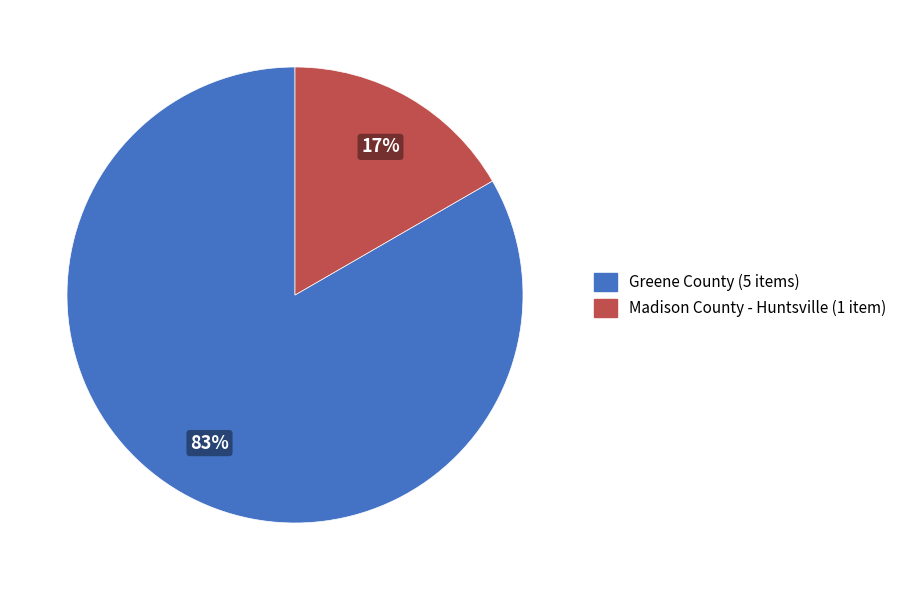

Combined, do Greene County (5 items) and Madison County - Huntsville (1 item) account for over 50%?

Yes